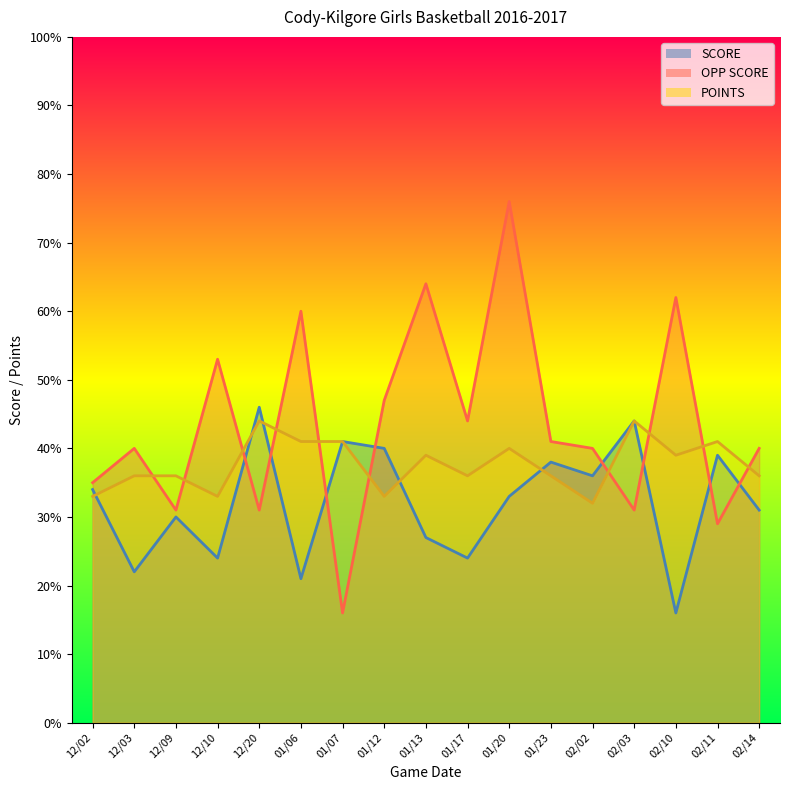

What is the difference between the maximum and minimum values in the POINTS series?

12